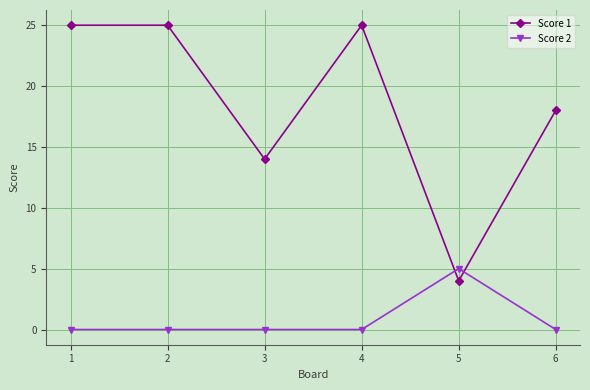

Which series changed the most between 4 and 6?

Score 1